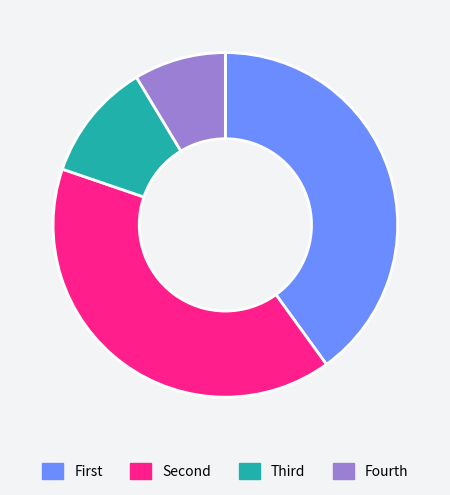

What is the smallest slice in the pie chart?

Fourth